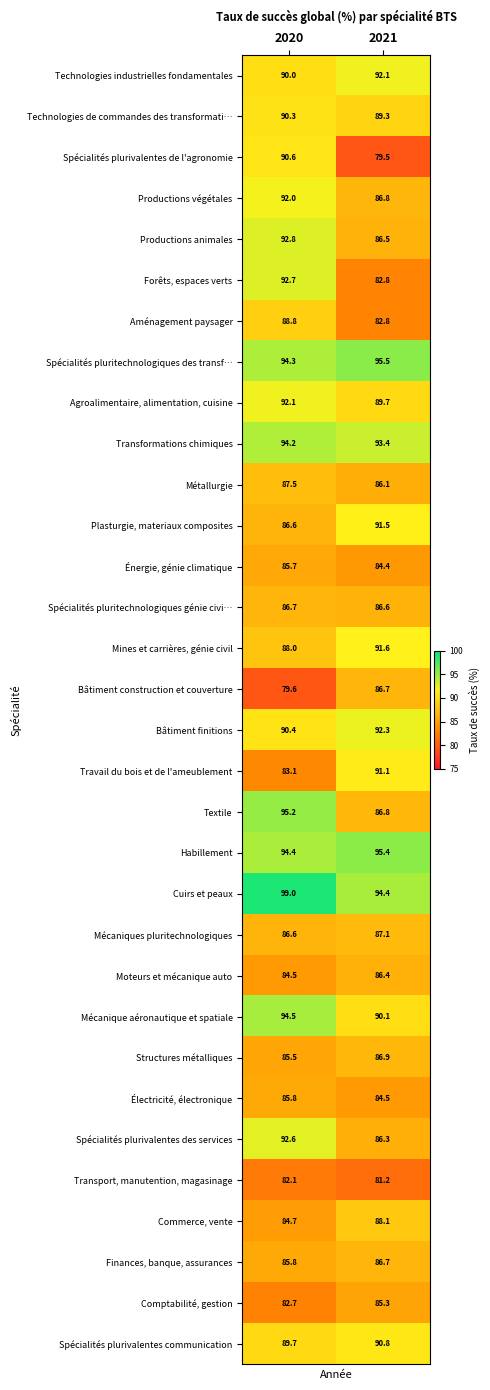

The value of Bâtiment finitions at 2020 is 90.4. True or false?

True